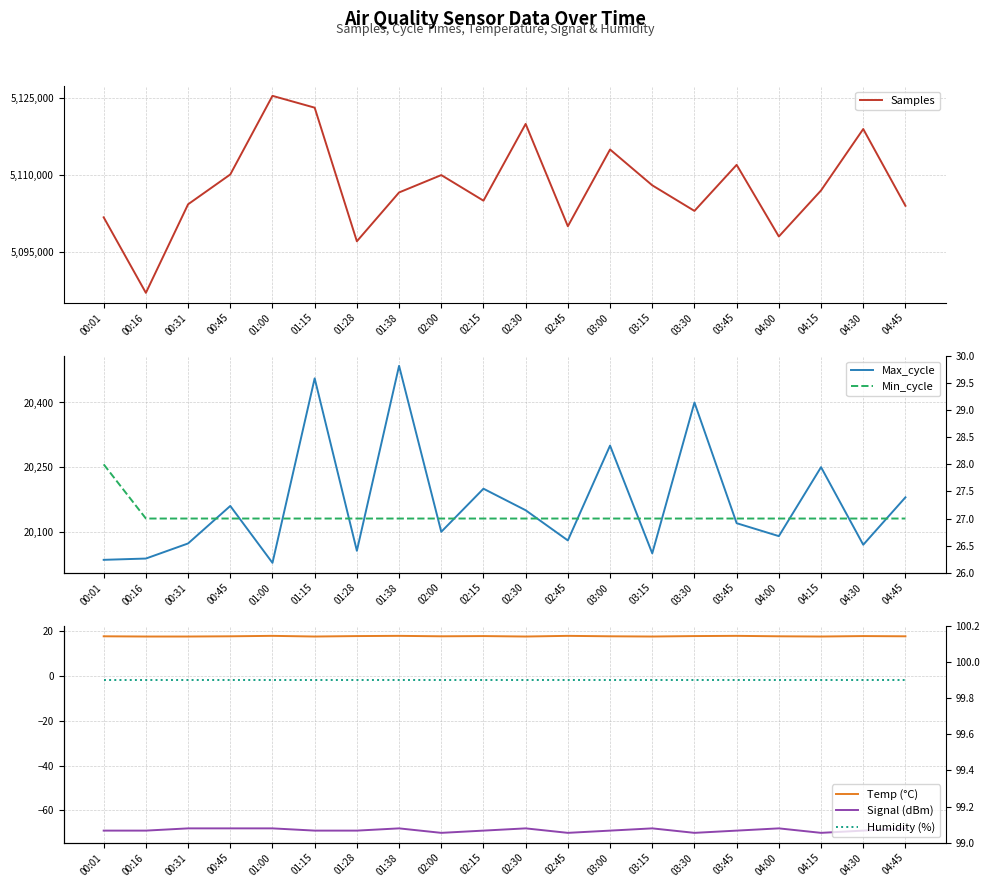

Reading left to right, extract all data points from this chart.

Samples: 00:01=5101747.0	00:16=5086986.0	00:31=5104293.0	00:45=5110121.0	01:00=5125483.0	01:15=5123173.0	01:28=5097063.0	01:38=5106604.0	02:00=5110000.0	02:15=5105000.0	02:30=5120000.0	02:45=5100000.0	03:00=5115000.0	03:15=5108000.0	03:30=5103000.0	03:45=5112000.0	04:00=5098000.0	04:15=5107000.0	04:30=5119000.0	04:45=5104000.0
Max_cycle: 00:01=20035.0	00:16=20038.0	00:31=20073.0	00:45=20160.0	01:00=20028.0	01:15=20456.0	01:28=20056.0	01:38=20485.0	02:00=20100.0	02:15=20200.0	02:30=20150.0	02:45=20080.0	03:00=20300.0	03:15=20050.0	03:30=20400.0	03:45=20120.0	04:00=20090.0	04:15=20250.0	04:30=20070.0	04:45=20180.0
Temp (°C): 00:01=17.7	00:16=17.6	00:31=17.6	00:45=17.7	01:00=17.9	01:15=17.6	01:28=17.8	01:38=17.9	02:00=17.7	02:15=17.8	02:30=17.6	02:45=17.9	03:00=17.7	03:15=17.6	03:30=17.8	03:45=17.9	04:00=17.7	04:15=17.6	04:30=17.8	04:45=17.7
Signal (dBm): 00:01=-69.0	00:16=-69.0	00:31=-68.0	00:45=-68.0	01:00=-68.0	01:15=-69.0	01:28=-69.0	01:38=-68.0	02:00=-70.0	02:15=-69.0	02:30=-68.0	02:45=-70.0	03:00=-69.0	03:15=-68.0	03:30=-70.0	03:45=-69.0	04:00=-68.0	04:15=-70.0	04:30=-69.0	04:45=-68.0
Min_cycle: 00:01=28.0	00:16=27.0	00:31=27.0	00:45=27.0	01:00=27.0	01:15=27.0	01:28=27.0	01:38=27.0	02:00=27.0	02:15=27.0	02:30=27.0	02:45=27.0	03:00=27.0	03:15=27.0	03:30=27.0	03:45=27.0	04:00=27.0	04:15=27.0	04:30=27.0	04:45=27.0
Humidity (%): 00:01=99.9	00:16=99.9	00:31=99.9	00:45=99.9	01:00=99.9	01:15=99.9	01:28=99.9	01:38=99.9	02:00=99.9	02:15=99.9	02:30=99.9	02:45=99.9	03:00=99.9	03:15=99.9	03:30=99.9	03:45=99.9	04:00=99.9	04:15=99.9	04:30=99.9	04:45=99.9